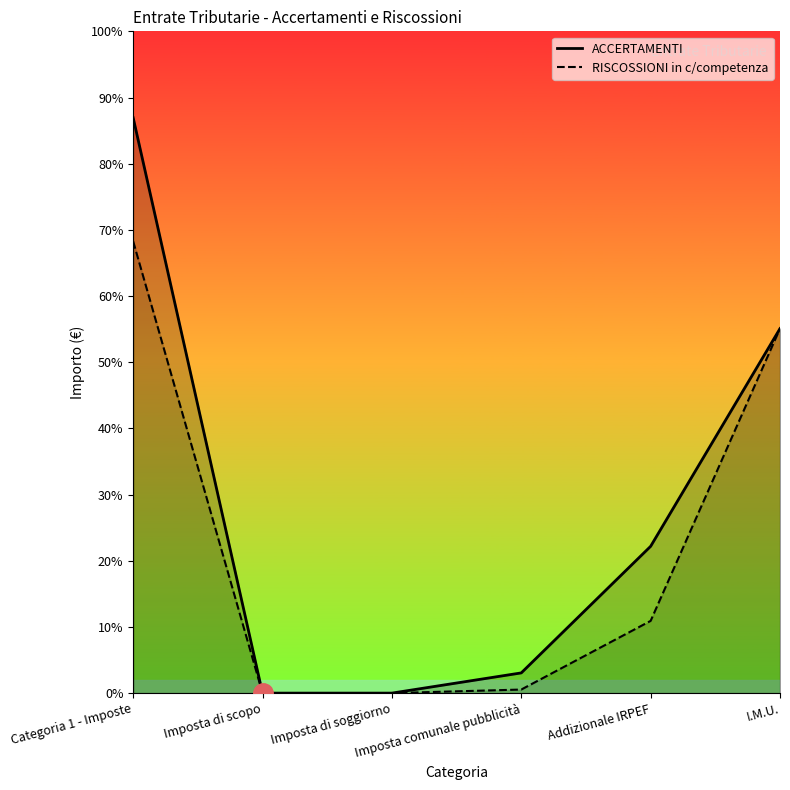

Is it true that RISCOSSIONI in c/competenza equals 23113.3 at Imposta comunale pubblicità?

True